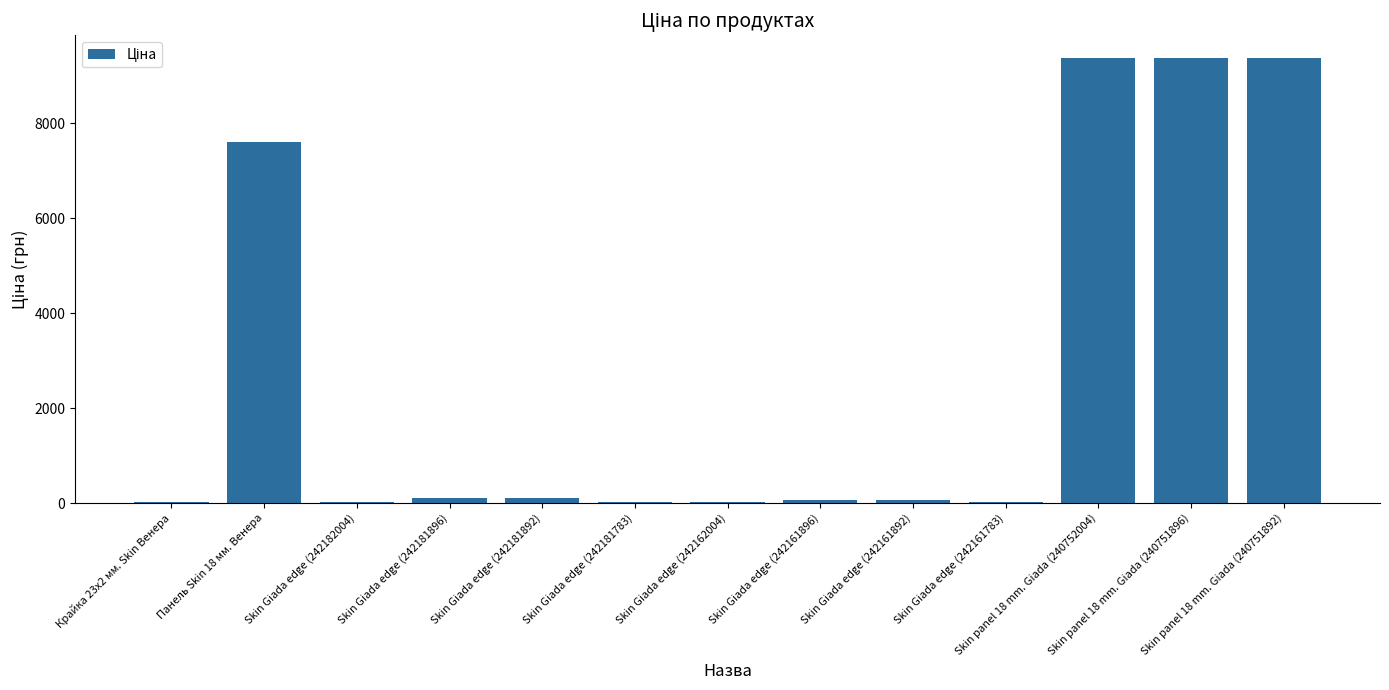

What is the greatest value displayed?

9384.0